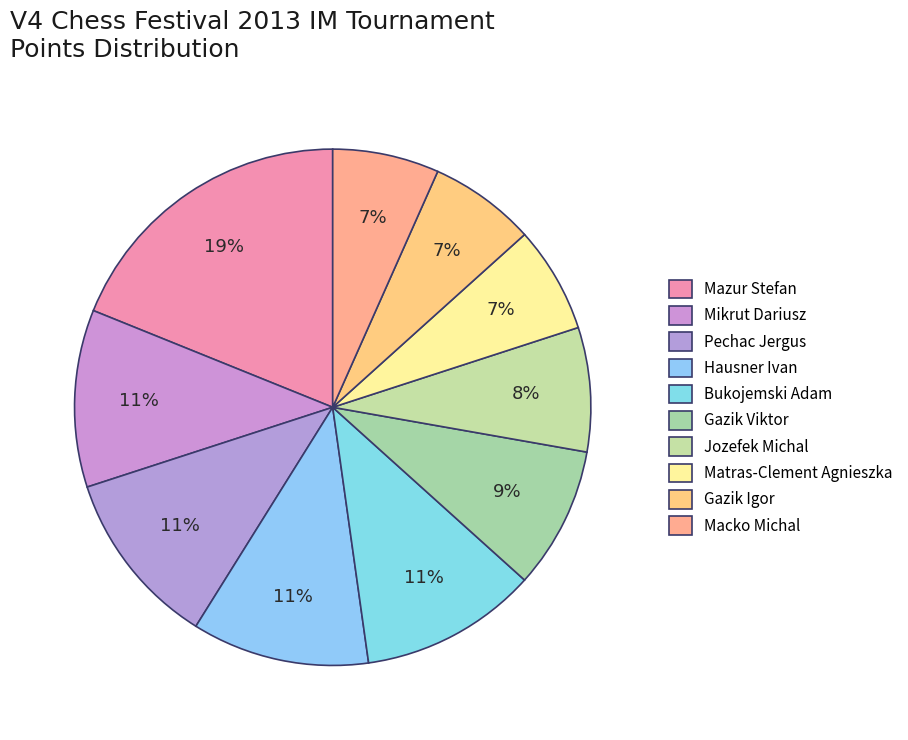

Is it true that Mikrut Dariusz is 16% of the pie?

False